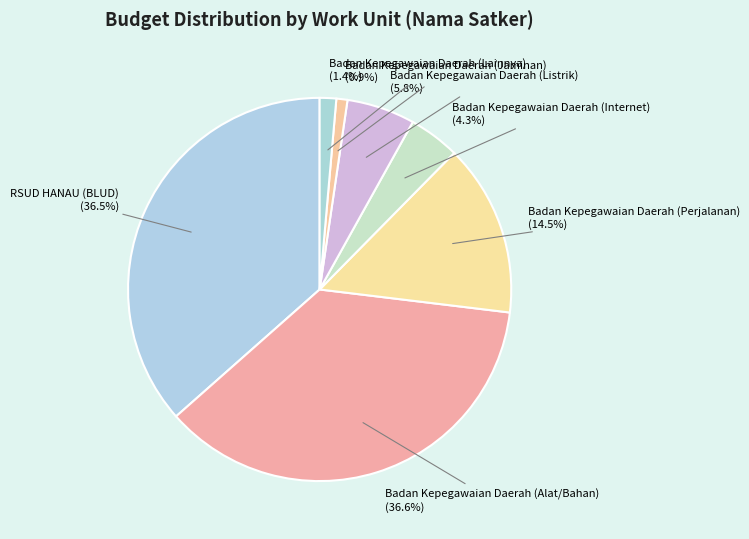

Count the number of slices in the pie.

7